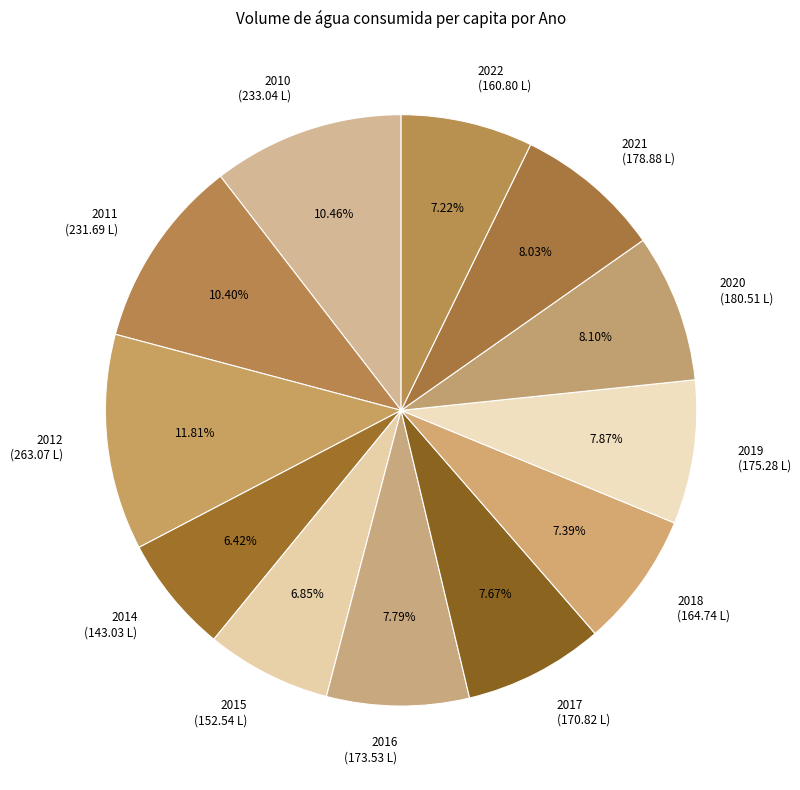

To the nearest percent, what is the average slice percentage?

8%